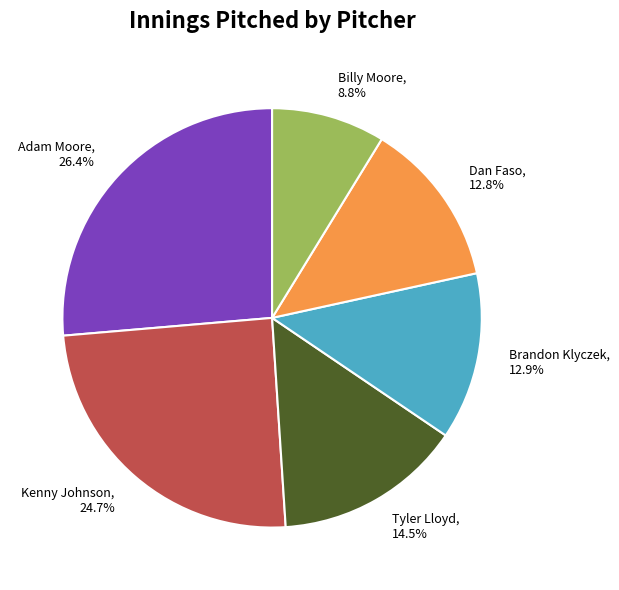

How much of the chart is everything except Dan Faso?

87.2%